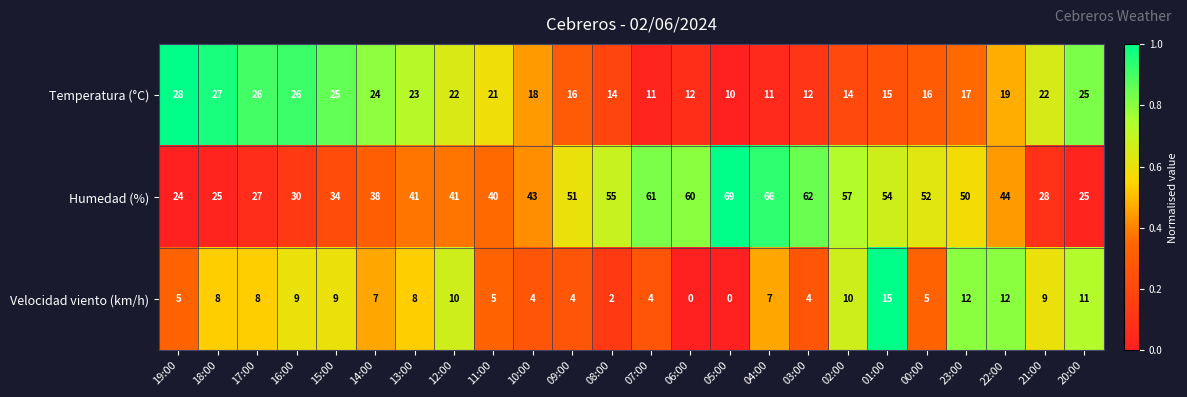

How many categories are shown in the chart?

24